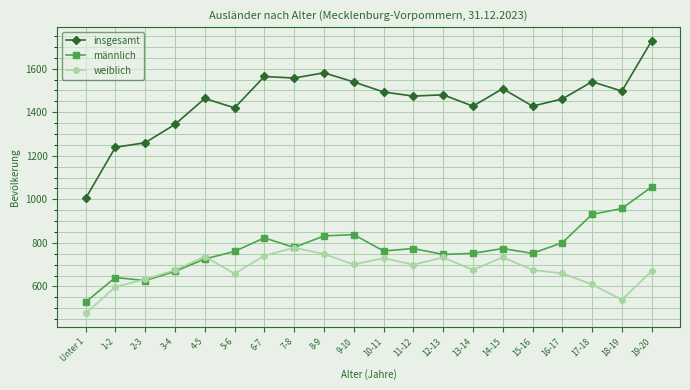

How many distinct data groups are displayed?

3